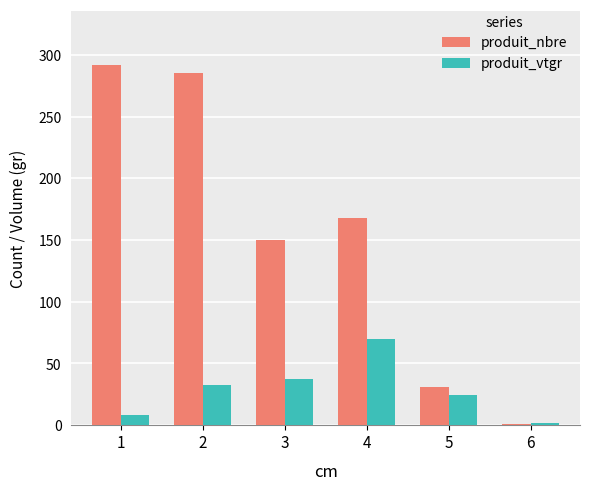

Is the value of produit_nbre at 1 greater than the value of produit_vtgr at 3?

Yes